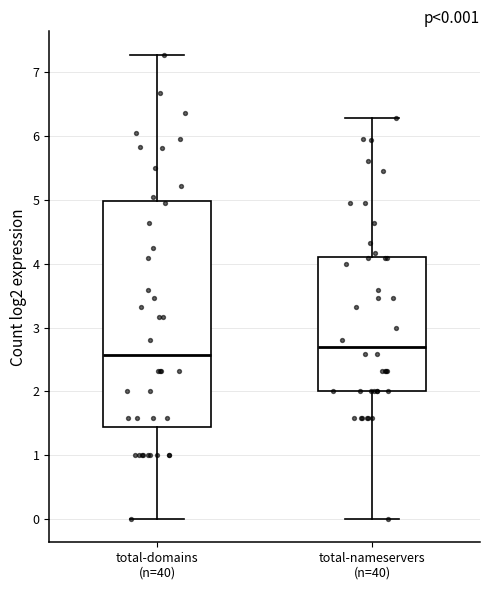

Which box has the lowest median line?

total-domains (n=40)